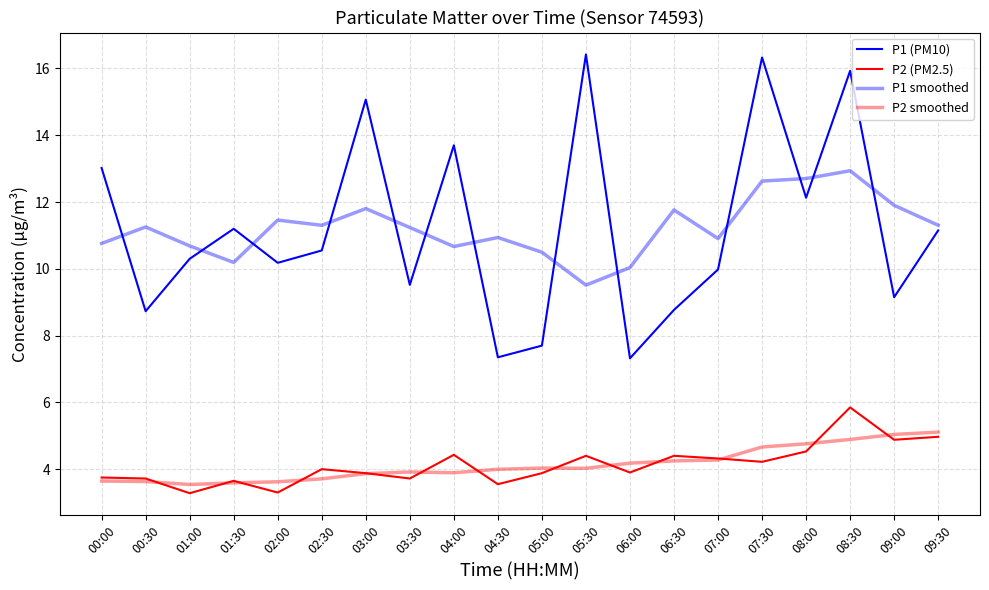

The P2 smoothed series shows 5.7 at 04:30. True or false?

False